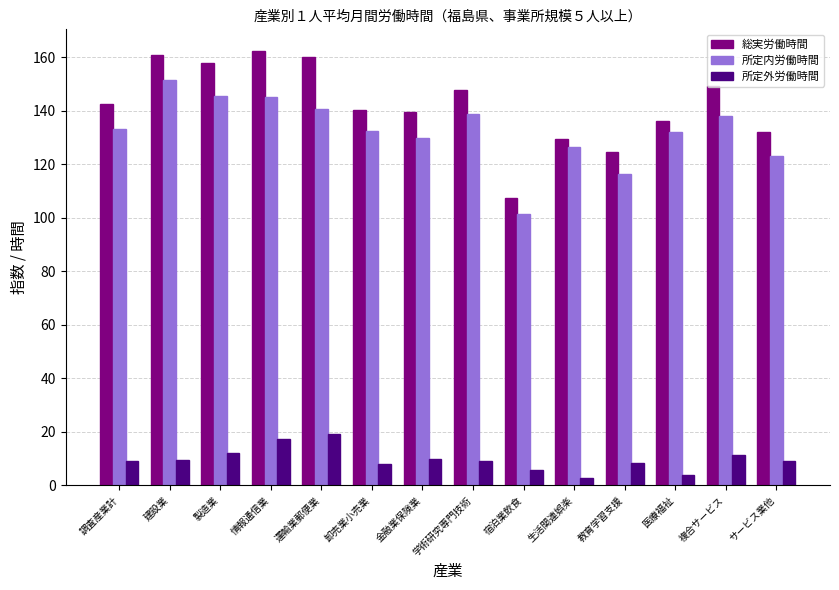

Is the value of 所定内労働時間 at 製造業 greater than the value of 総実労働時間 at 金融業保険業?

Yes